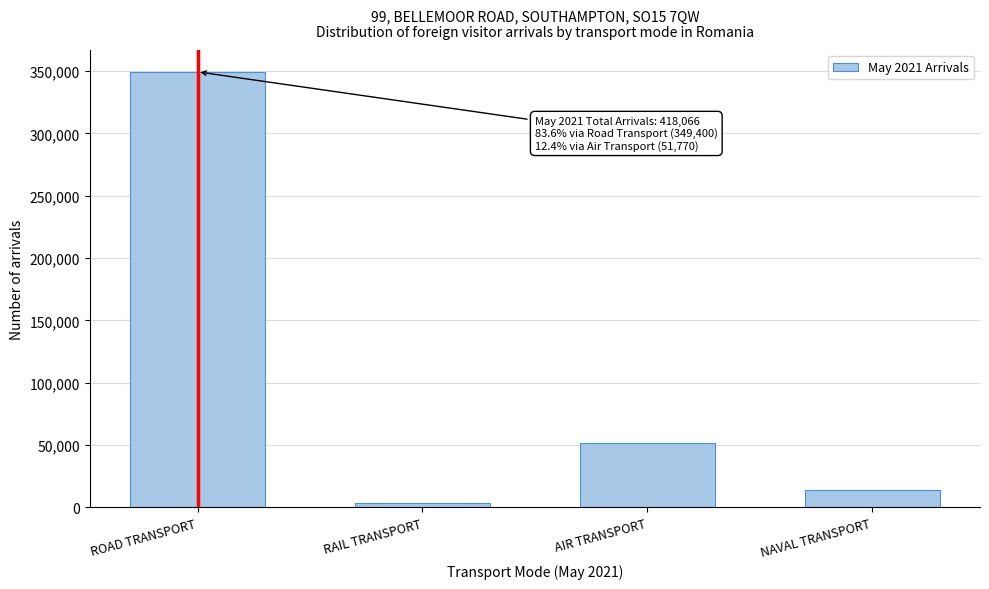

Reading left to right, what are all the values shown in this chart?

ROAD TRANSPORT=349400	RAIL TRANSPORT=3264	AIR TRANSPORT=51770	NAVAL TRANSPORT=13632